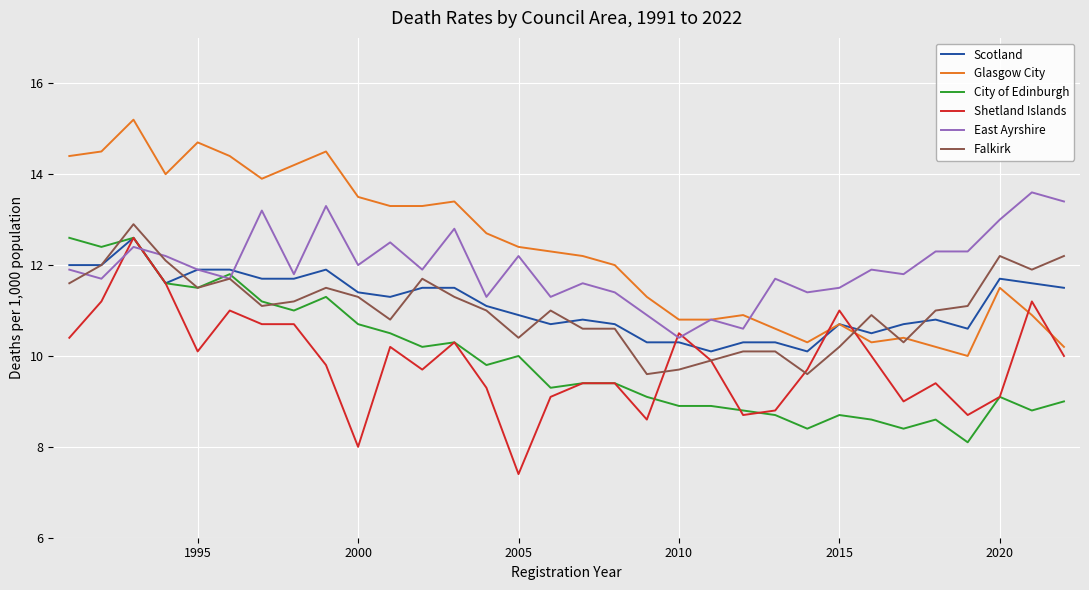

What is the greatest value displayed?

15.2